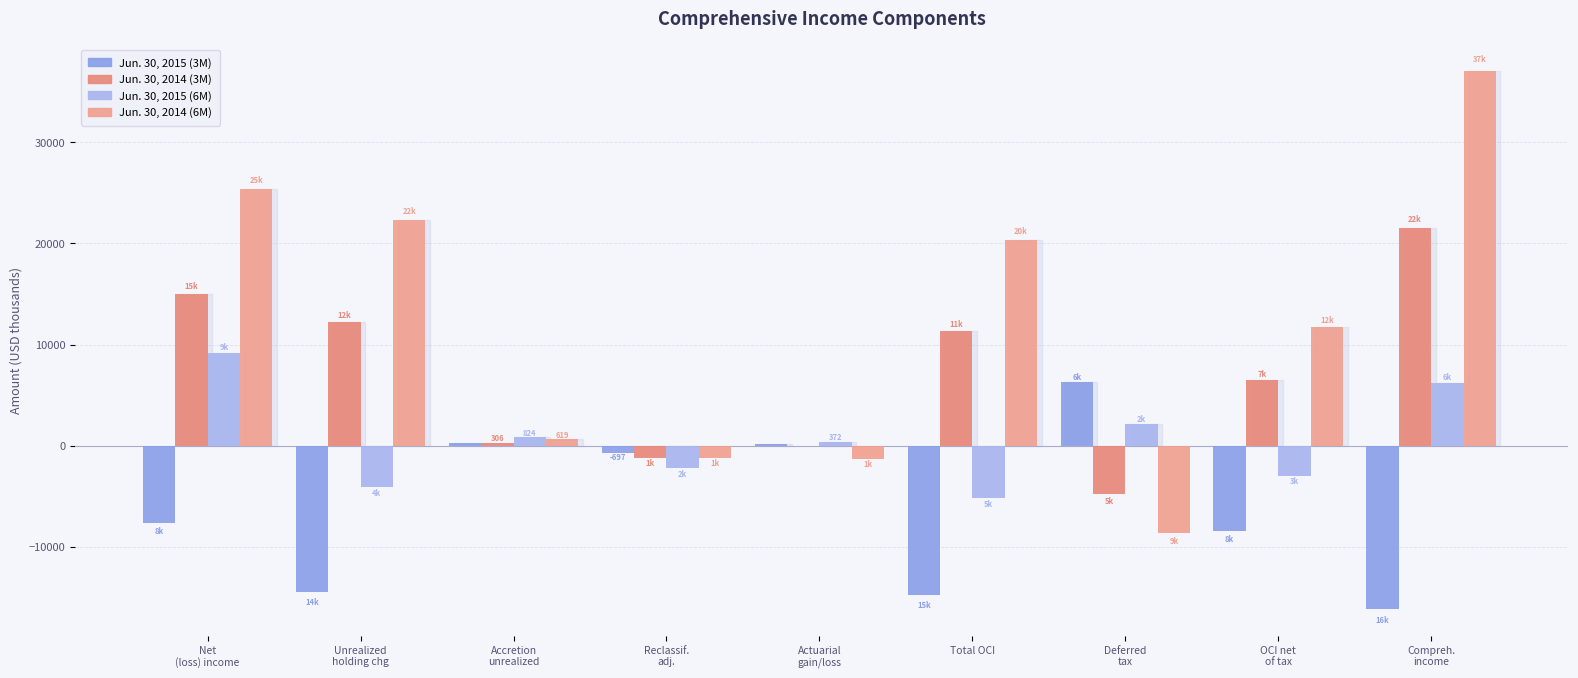

At which label does Jun. 30, 2014 (6M) first exceed 11693?

Net
(loss) income